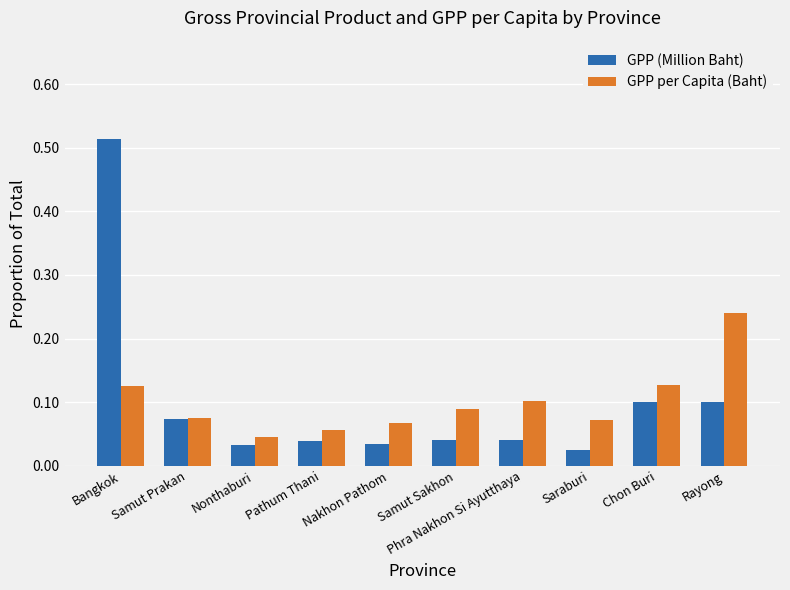

Count the GPP per Capita (Baht) values in the range 0 to 1.

10